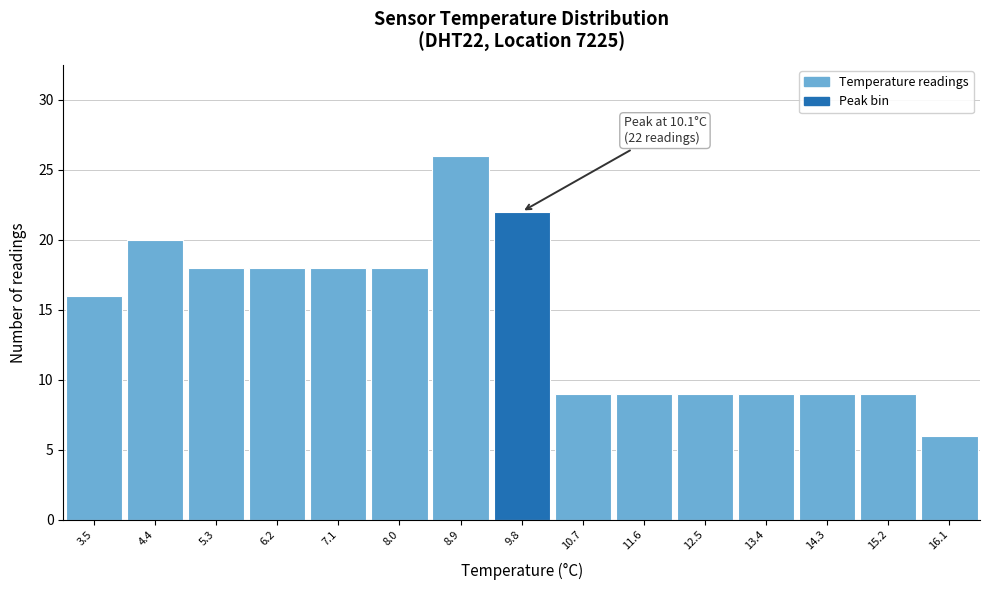

Reading left to right, transcribe all the data shown in this chart.

3.5=16	4.4=20	5.3=18	6.2=18	7.1=18	8.0=18	8.9=26	9.8=22	10.7=9	11.6=9	12.5=9	13.4=9	14.3=9	15.2=9	16.1=6